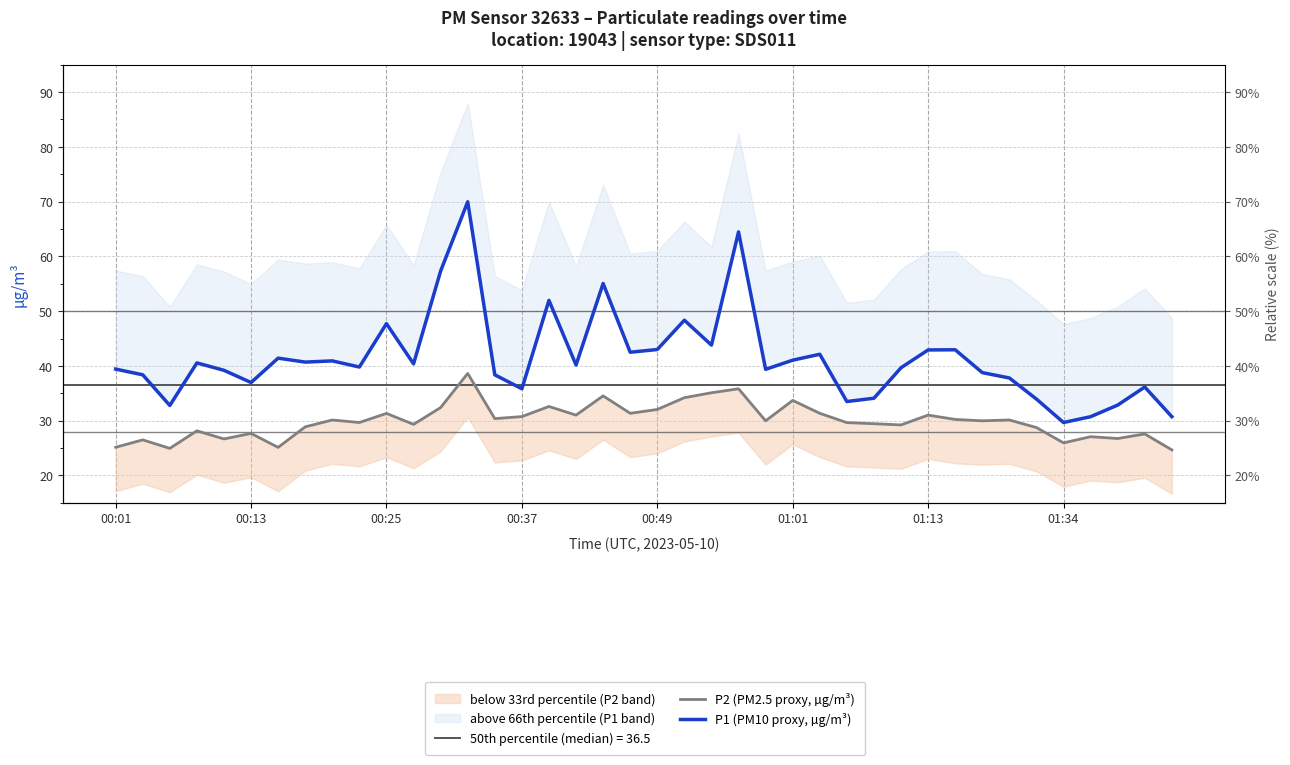

What is the value of the P2 (PM2.5 proxy, µg/m³) point at the 2nd from the left?

26.5